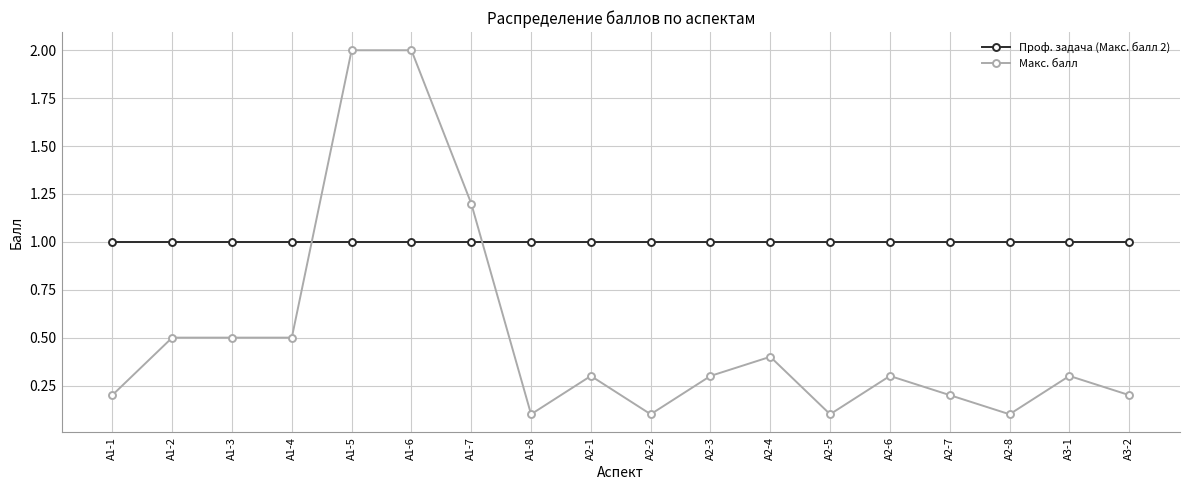

The Проф. задача (Макс. балл 2) series shows 1.0 at А2-8. True or false?

True